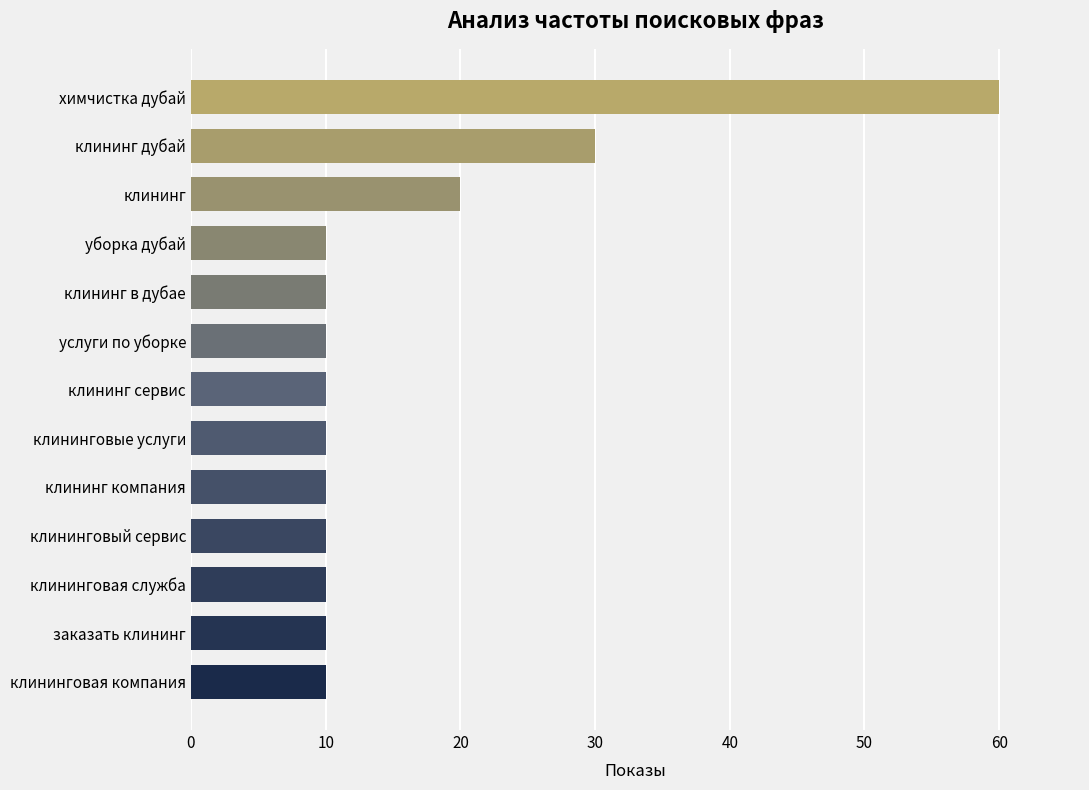

What is the difference between the second highest and minimum values?

20